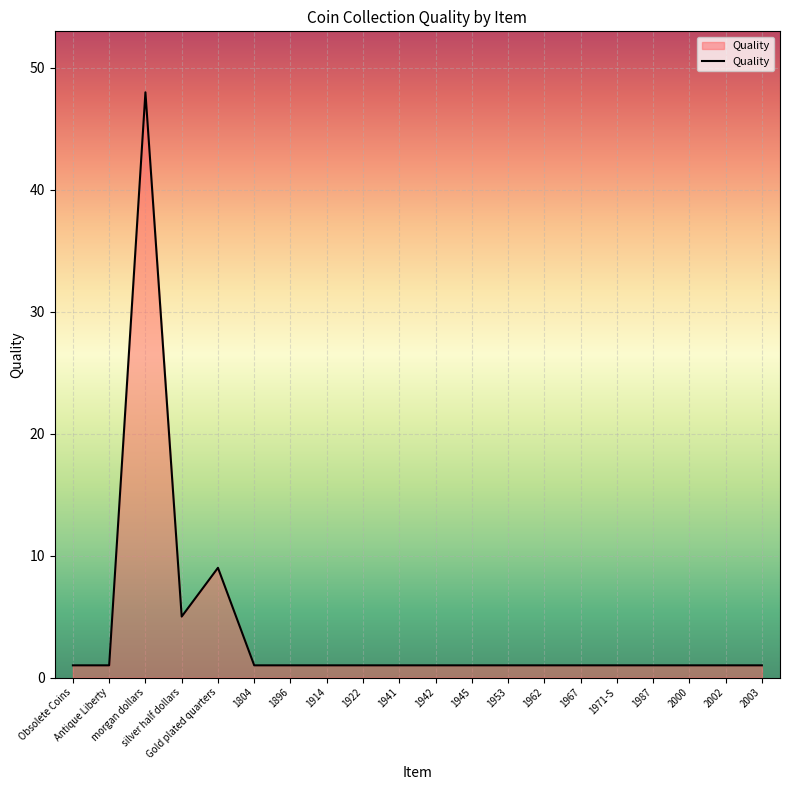

Reading left to right, what are all the values shown in this chart?

Obsolete Coins=1	Antique Liberty=1	morgan dollars=48	silver half dollars=5	Gold plated quarters=9	1804=1	1896=1	1914=1	1922=1	1941=1	1942=1	1945=1	1953=1	1962=1	1967=1	1971-S=1	1987=1	2000=1	2002=1	2003=1